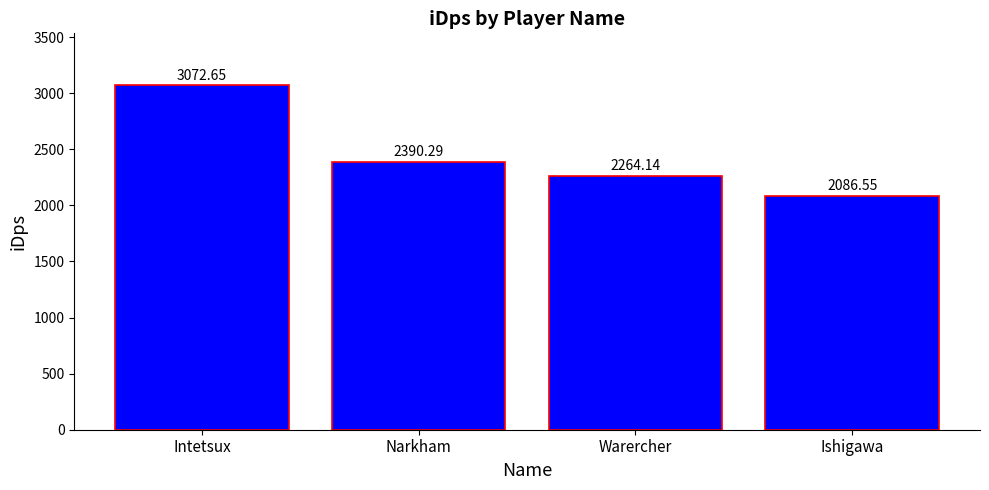

What is the change in value from Warercher to Ishigawa?

-177.6